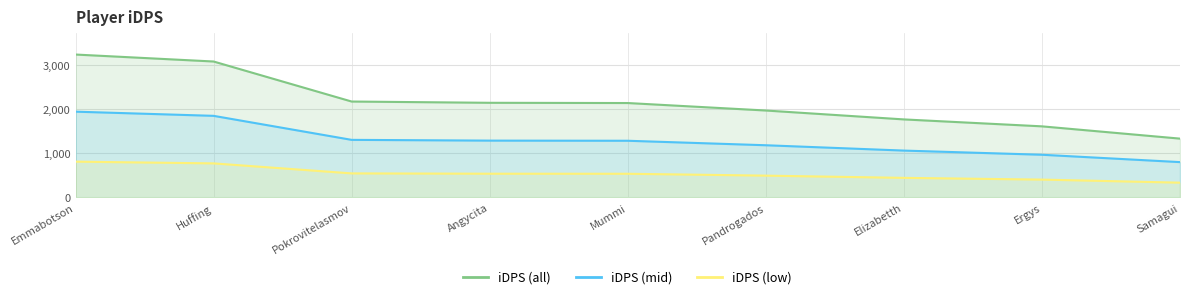

Between Pandrogados and Ergys, which series saw the biggest shift?

iDPS (all)